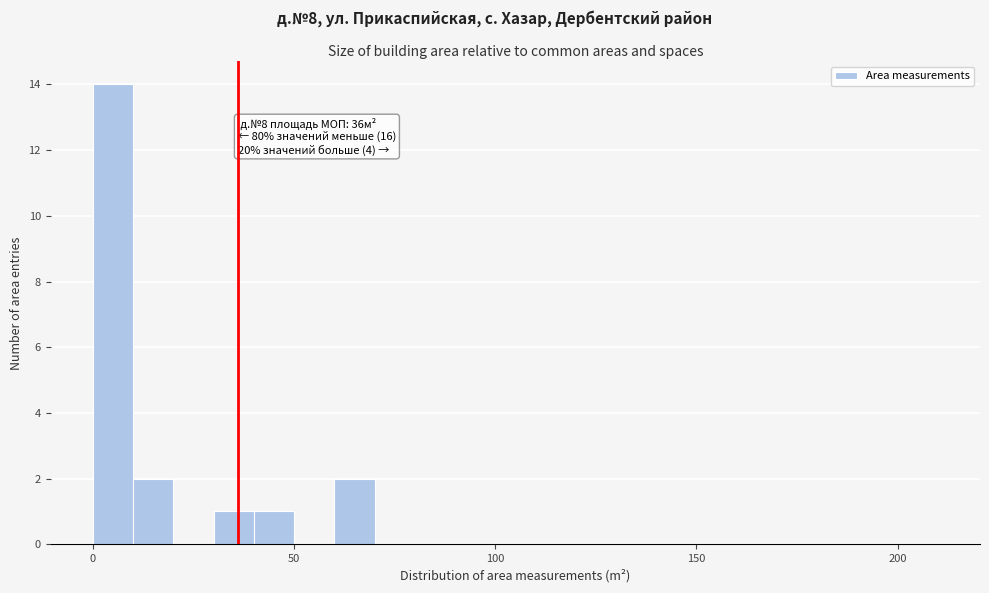

Around what value on the x-axis is the tallest bar? Give the approximate position of its centre, as read against the axis.

5